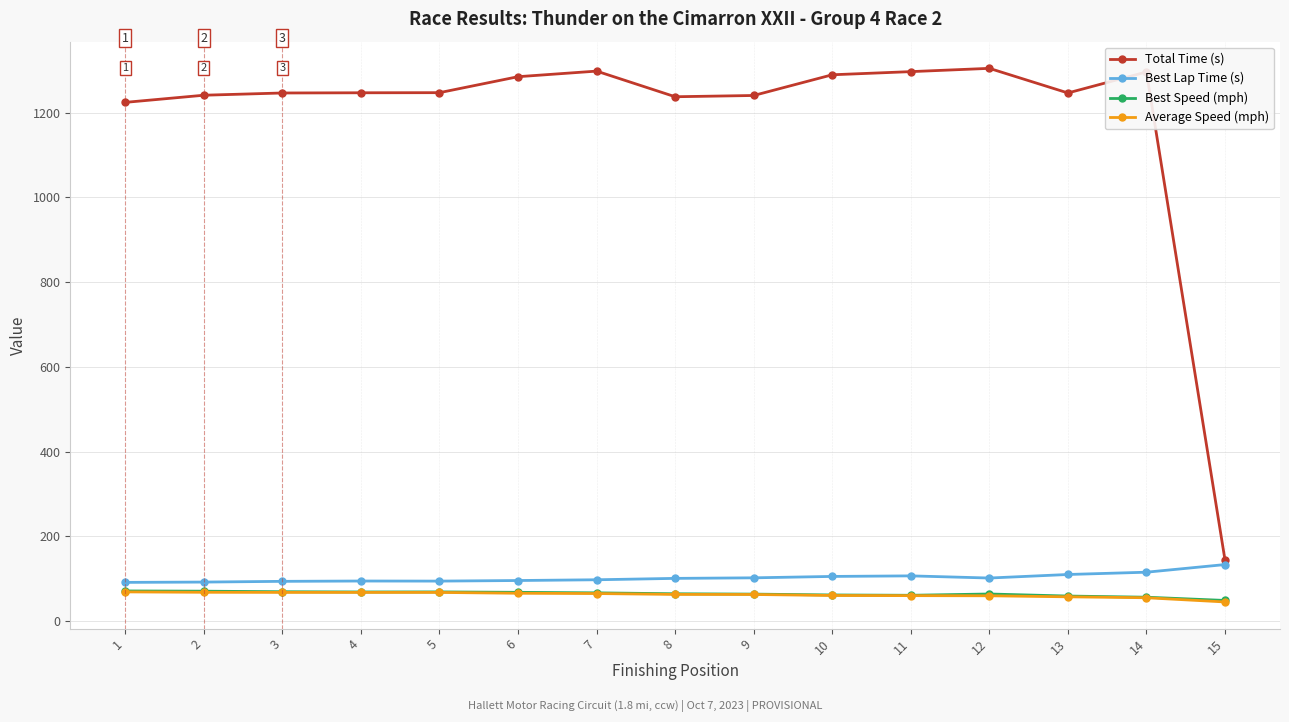

How many series are shown in this chart?

4